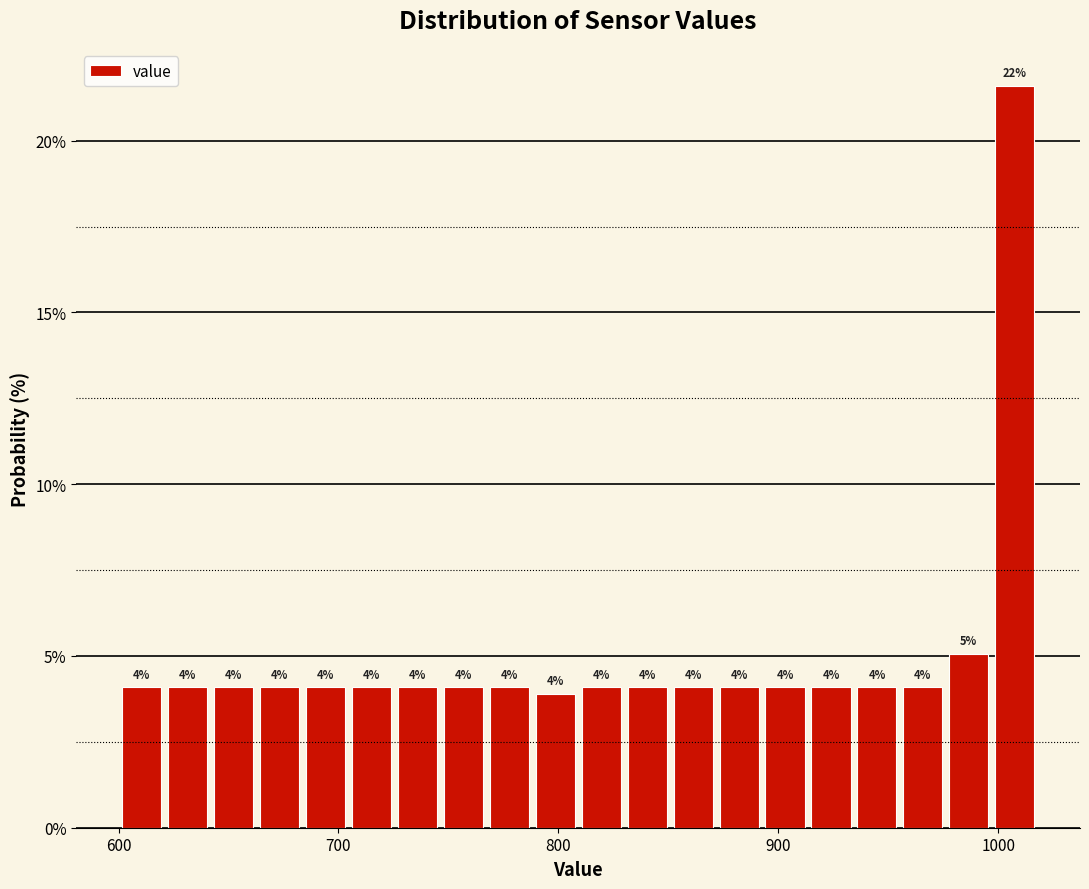

Around what value on the x-axis is the tallest bar? Give the approximate position of its centre, as read against the axis.

1010